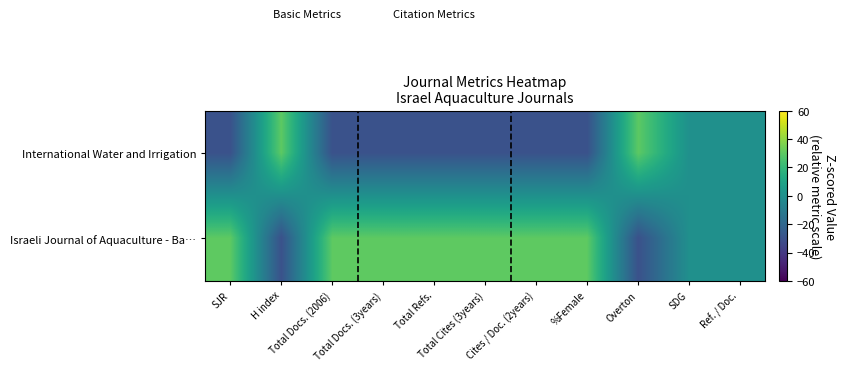

What is the spread (max minus min) of values at %Female?

60.0